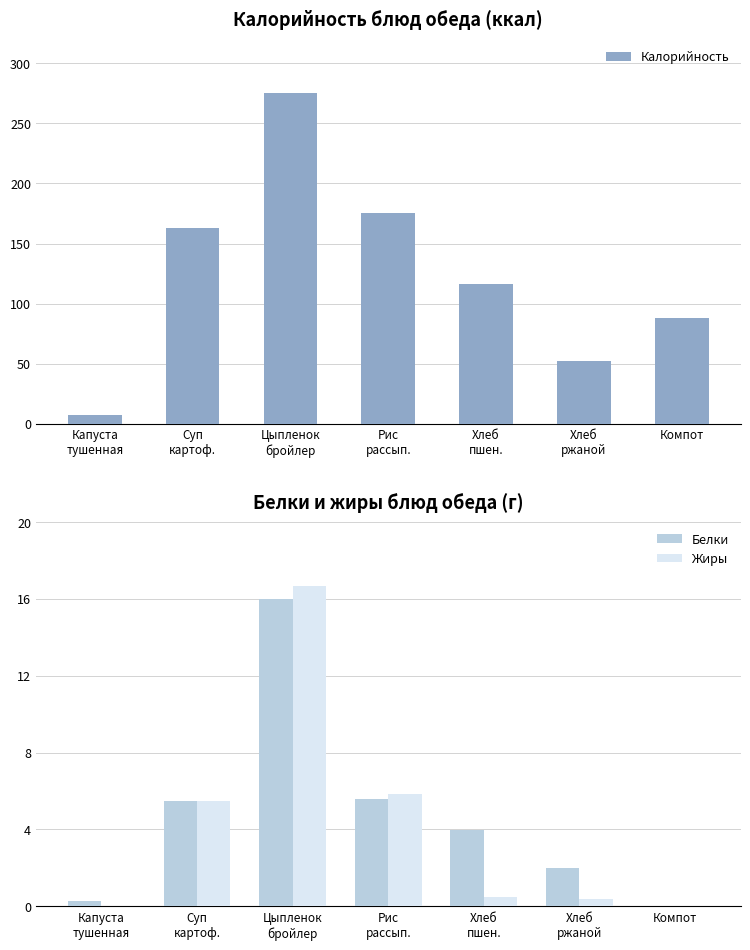

Which series has the largest total across all categories?

Калорийность